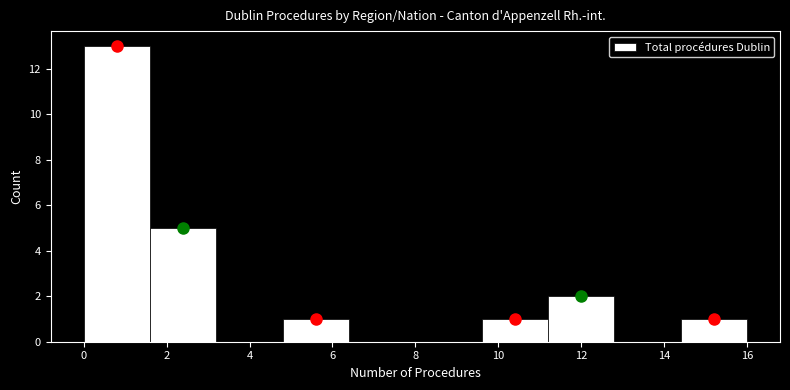

How tall is the bar that spans 0.0 to 1.6 on the x-axis? The values are not printed on the chart, so give them approximately, as read against the axis.

13